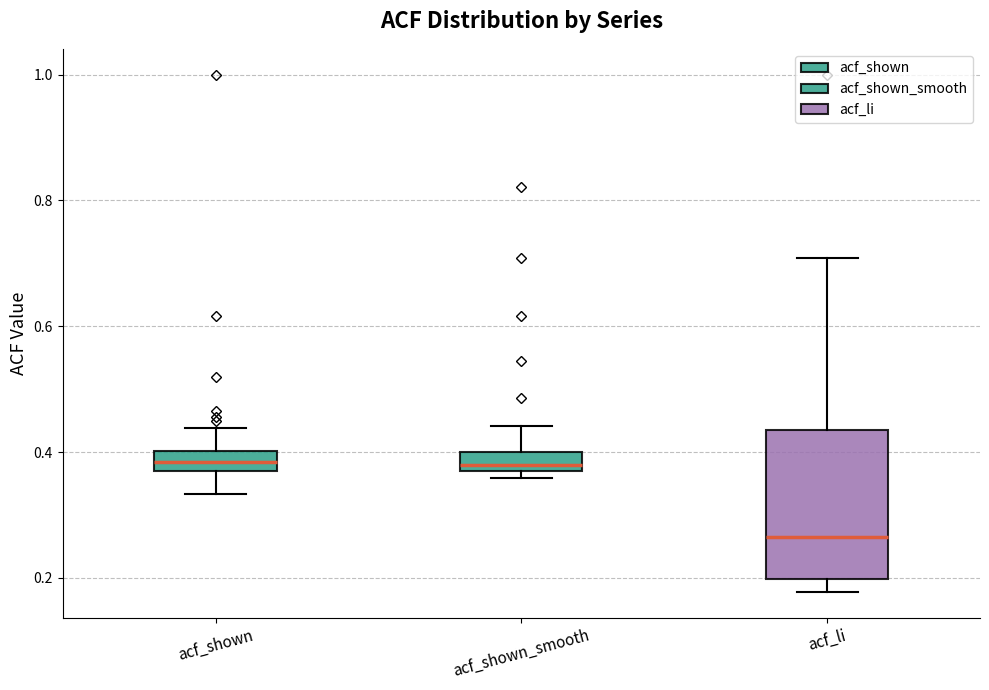

Where is the upper edge of the box for acf_shown_smooth on the y-axis? The values are not printed on the chart, so give them approximately, as read against the axis.

0.40